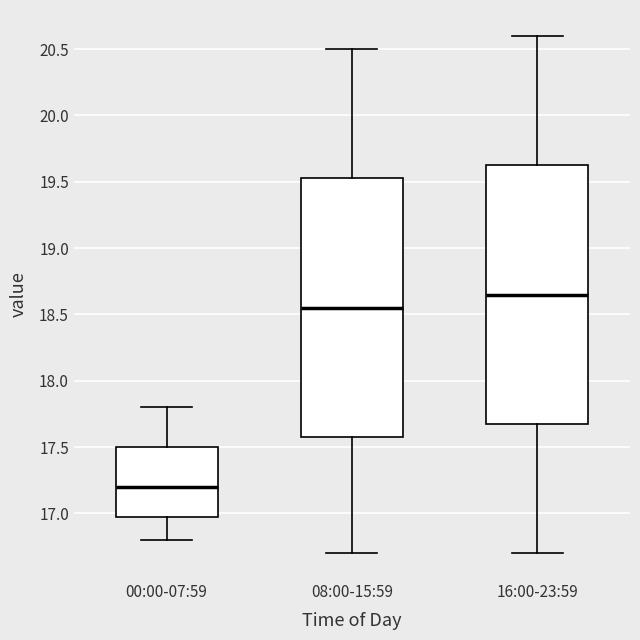

Reading left to right, read every box against the y-axis: the position of its median line, the range the box covers, and the ends of its whiskers. The values are not printed on the chart, so give them approximately, as read against the axis.

00:00-07:59: median 17.20, box 17.00 to 17.50, whiskers 16.80 to 17.80
08:00-15:59: median 18.55, box 17.60 to 19.55, whiskers 16.70 to 20.50
16:00-23:59: median 18.65, box 17.70 to 19.65, whiskers 16.70 to 20.60